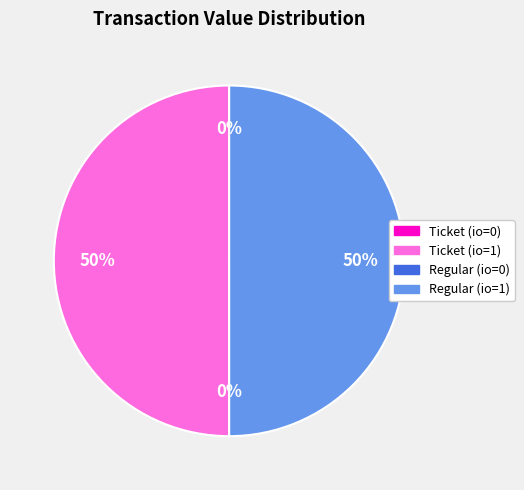

Is it true that Ticket (io=1) is 35% of the pie?

False